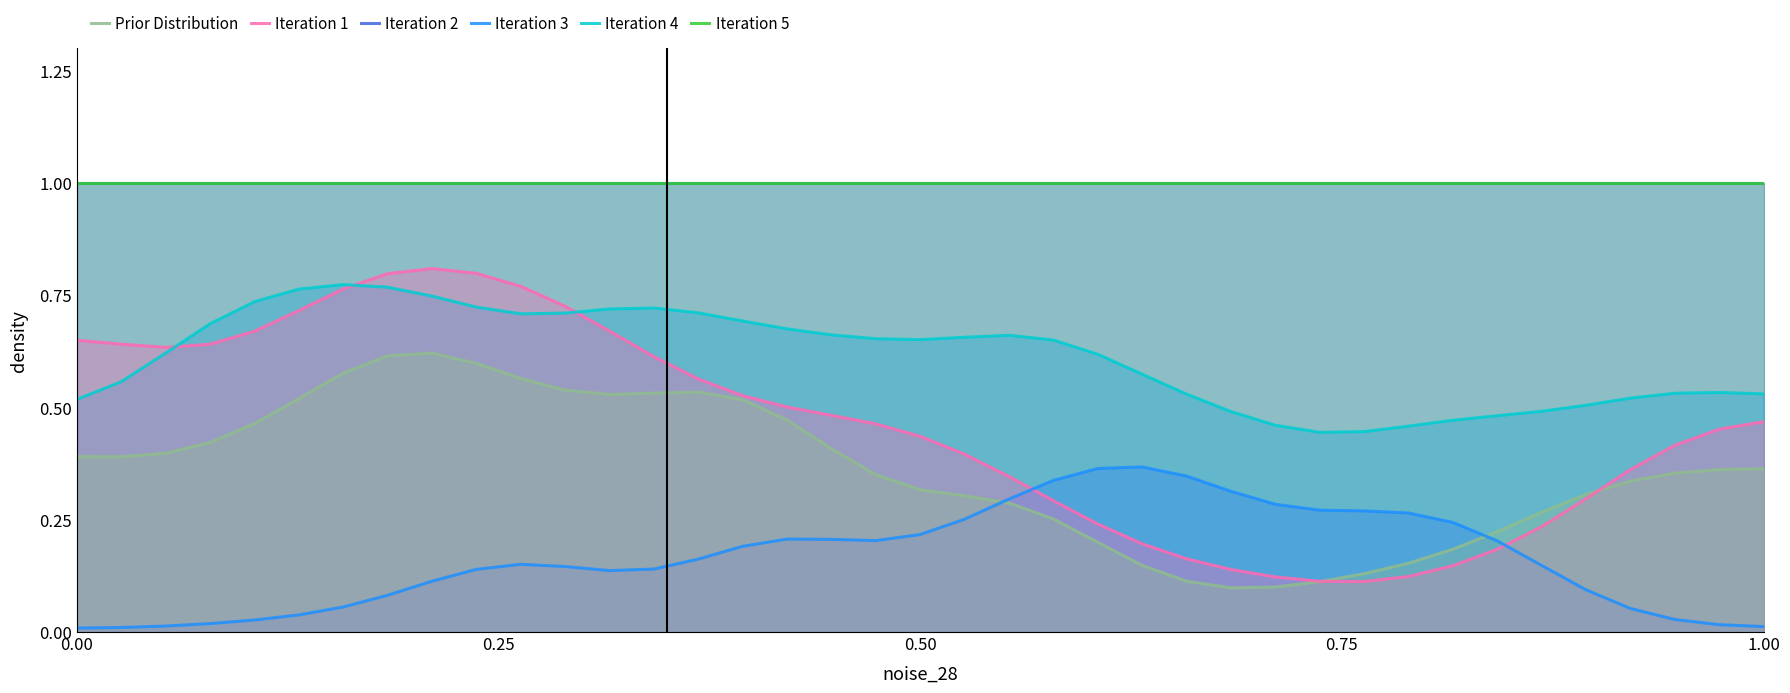

True or false: Iteration 4 and Iteration 3 intersect in this chart.

False